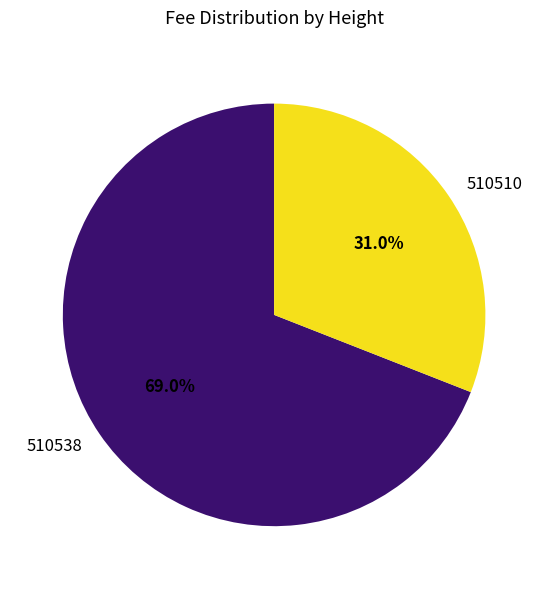

True or false: 510538 accounts for 69% of the total.

True